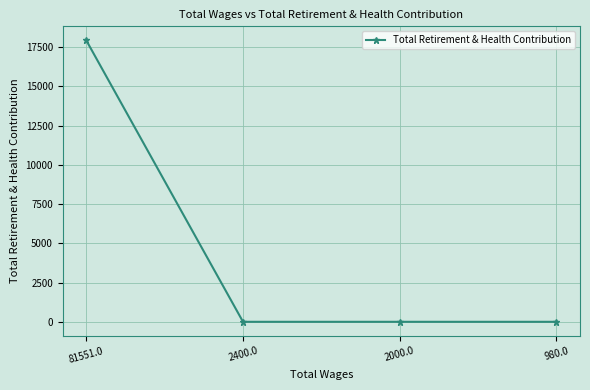

Reading left to right, what are all the values shown in this chart?

81551.0=17933	2400.0=0	2000.0=0	980.0=0